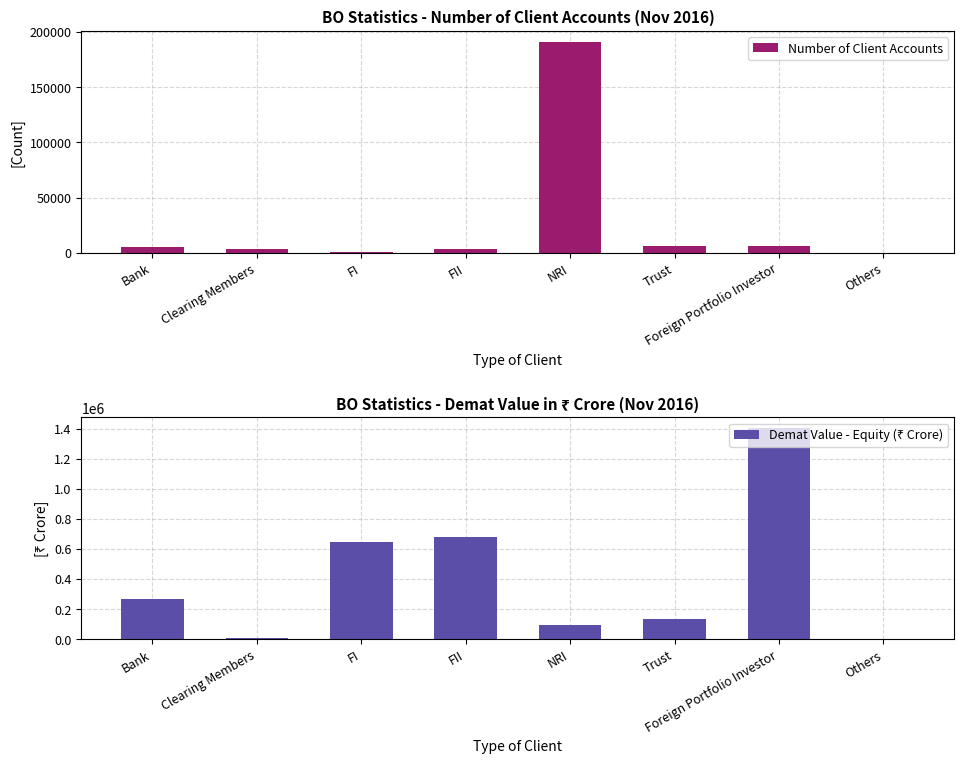

What is the highest value of the Demat Value - Equity (₹ Crore) series?

1403797.7